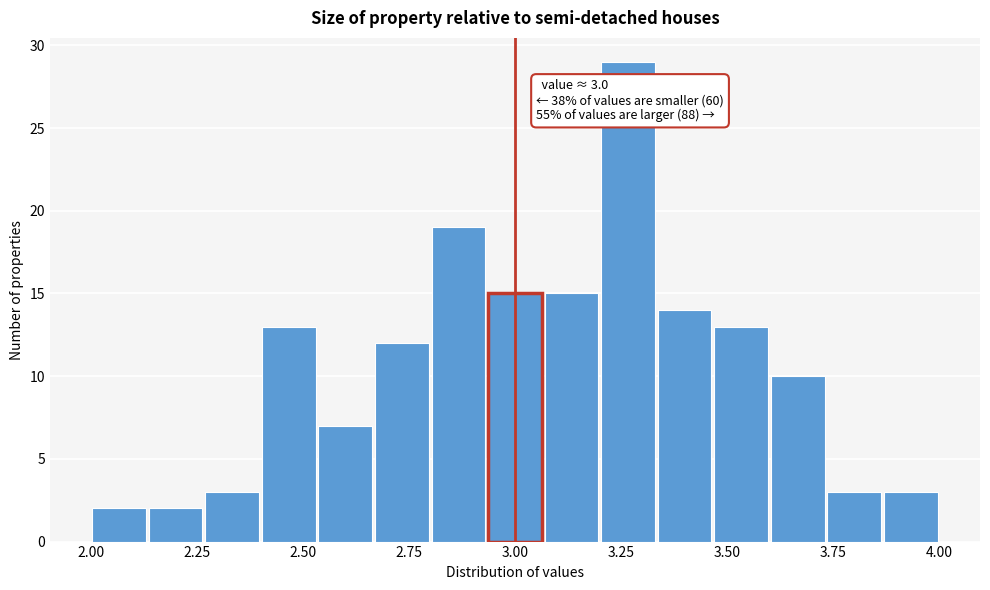

Read against the x-axis, roughly where is the centre of the tallest bar?

3.25